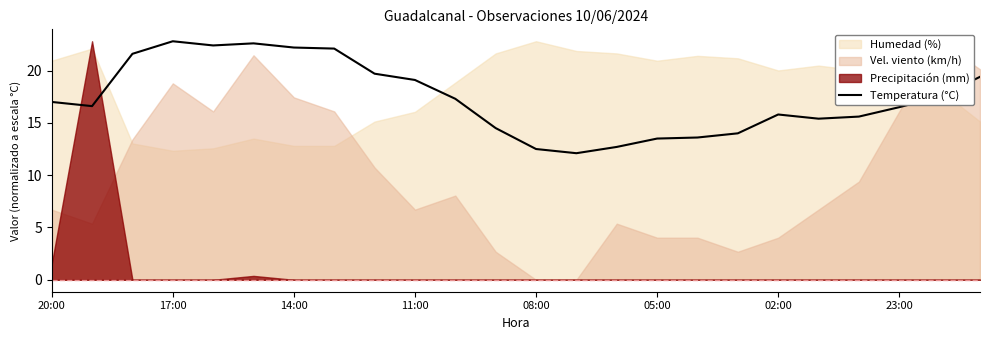

What is the highest value of the Temperatura (°C) series?

22.8